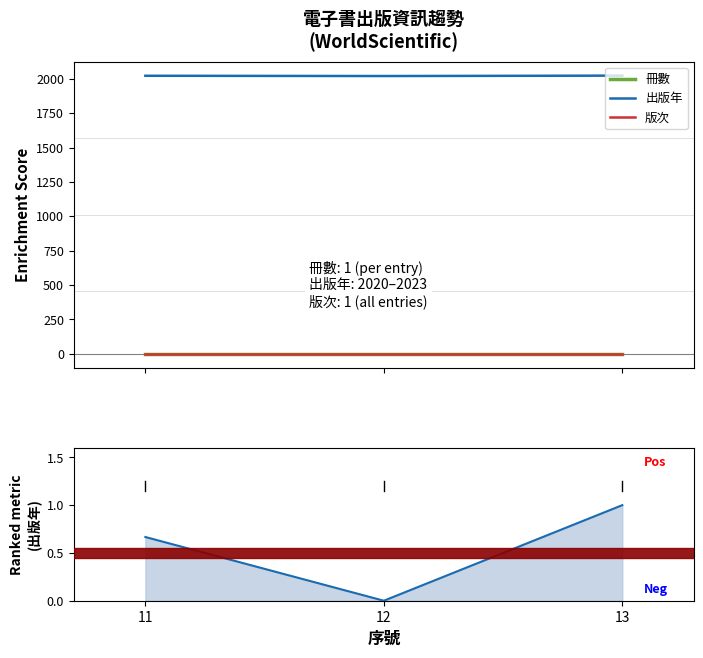

What is the sum of the 出版年 values at 12 and 11?

4042